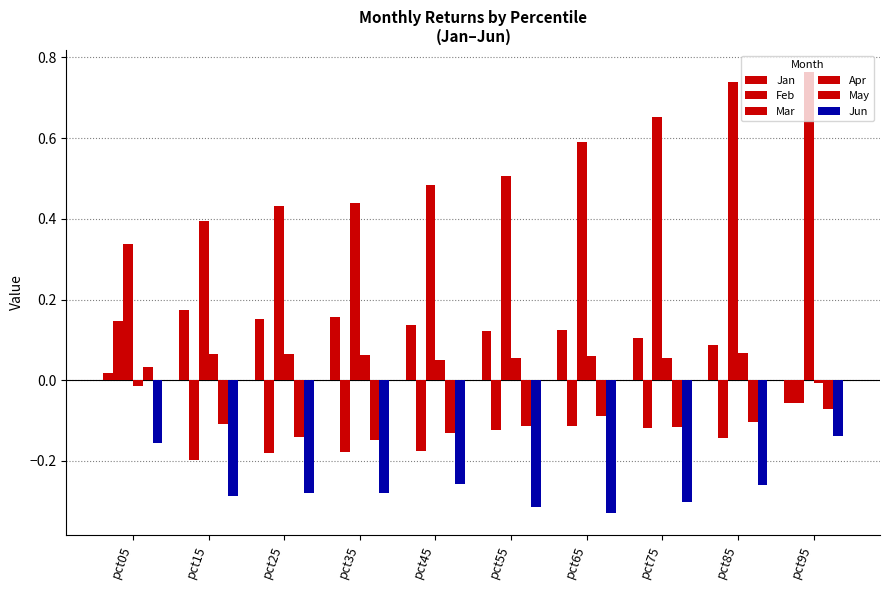

How many bars are there in total?

60